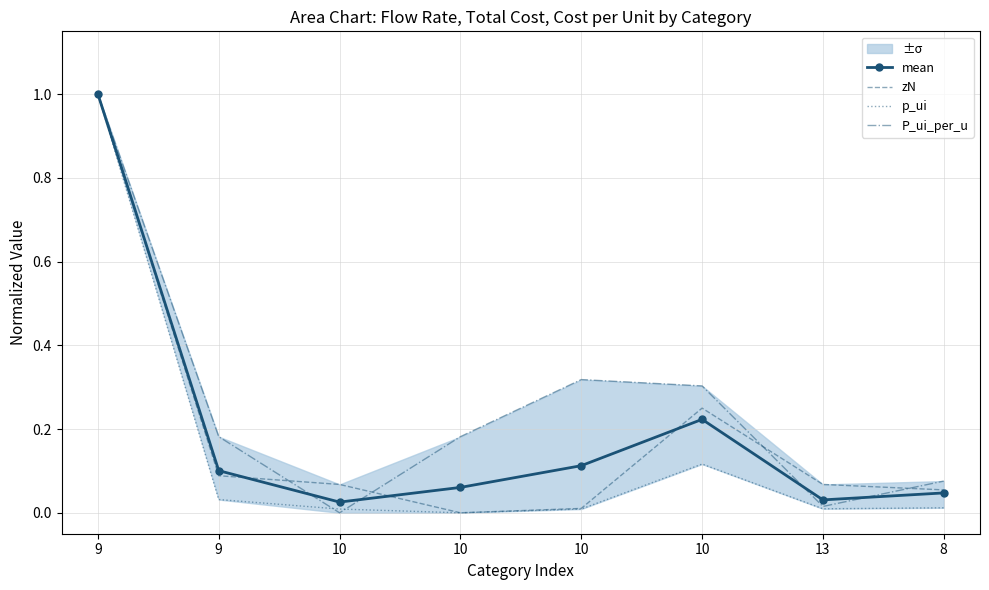

Reading right to left, transcribe all the data shown in this chart.

mean: 0.0	0.0	0.2	0.1	0.1	0.0	0.1	1.0
zN: 0.1	0.1	0.2	0.0	0.0	0.1	0.1	1.0
p_ui: 0.0	0.0	0.1	0.0	0.0	0.0	0.0	1.0
P_ui_per_u: 0.1	0.0	0.3	0.3	0.2	0.0	0.2	1.0